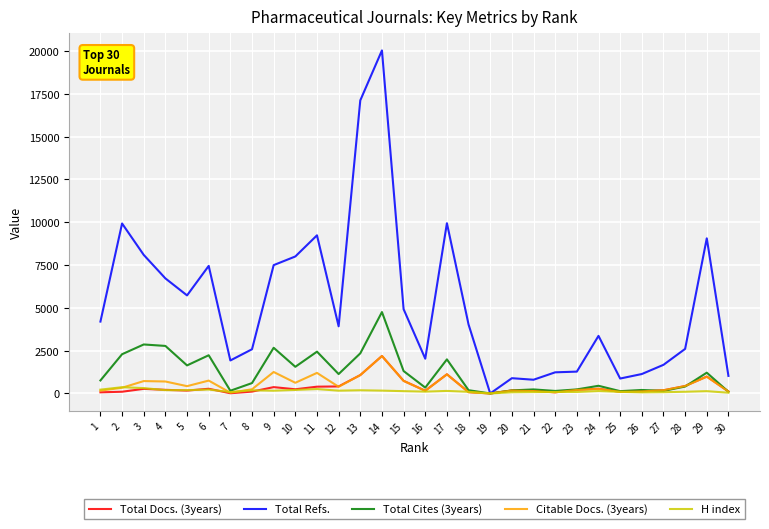

At which category is the sum across all series the highest?

14